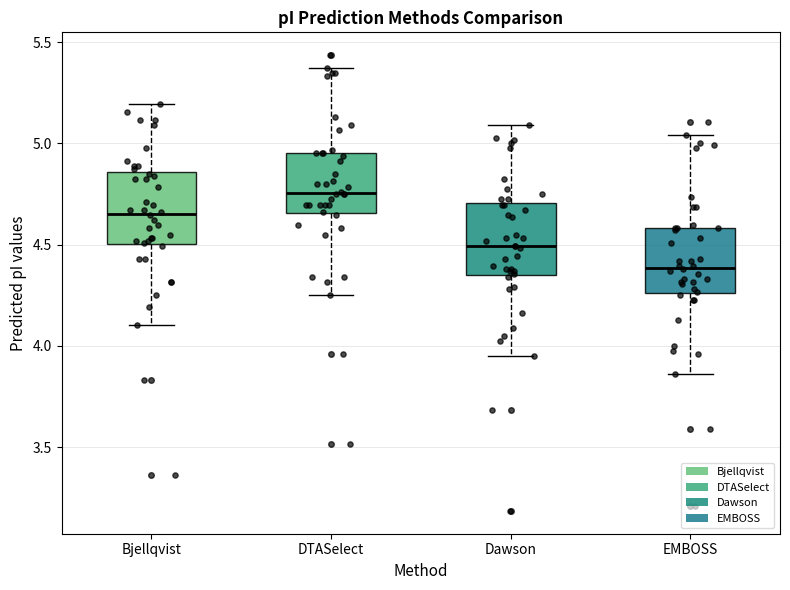

Reading left to right, read every box against the y-axis: the position of its median line, the range the box covers, and the ends of its whiskers. The values are not printed on the chart, so give them approximately, as read against the axis.

Bjellqvist: median 4.65, box 4.50 to 4.85, whiskers 4.10 to 5.20
DTASelect: median 4.75, box 4.65 to 4.95, whiskers 4.25 to 5.35
Dawson: median 4.50, box 4.35 to 4.70, whiskers 3.95 to 5.10
EMBOSS: median 4.40, box 4.25 to 4.60, whiskers 3.85 to 5.05